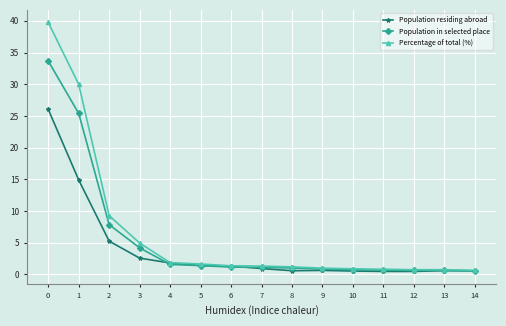

What is the difference between the highest and lowest values at 0?

13.7